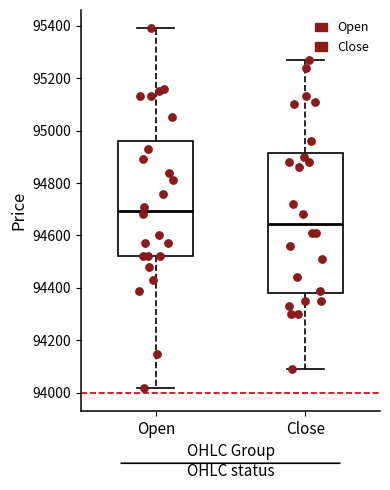

Which box has the lowest median line?

Close